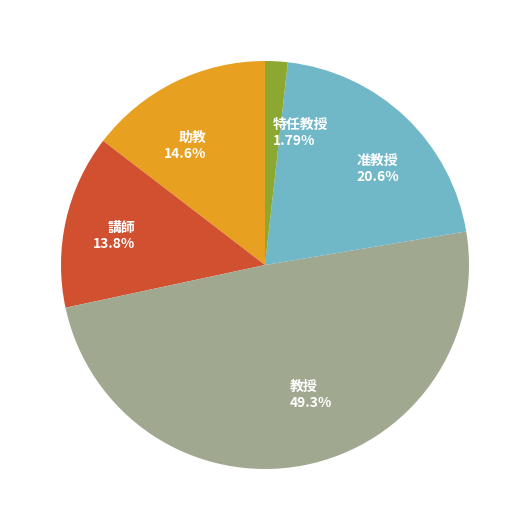

Is there any slice that represents more than half of the pie?

No